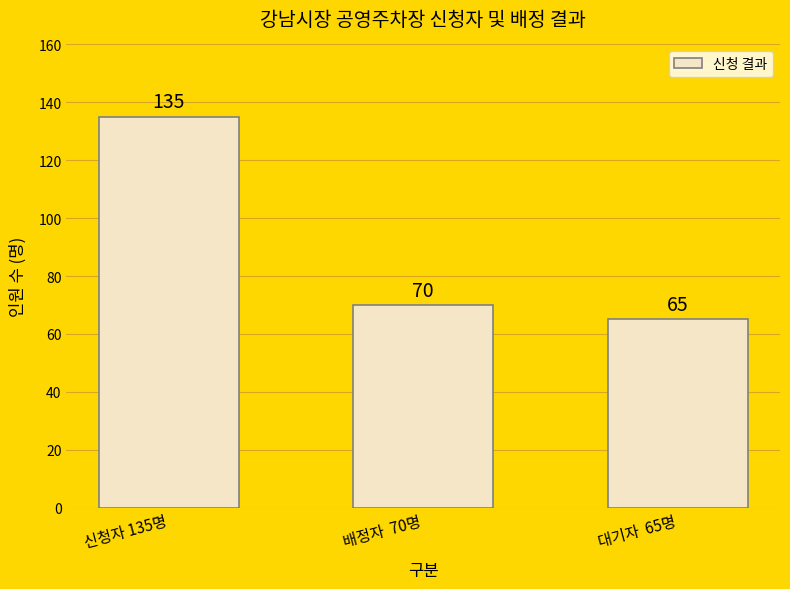

What is the label of the 3rd bar from the right?

신청자 135명